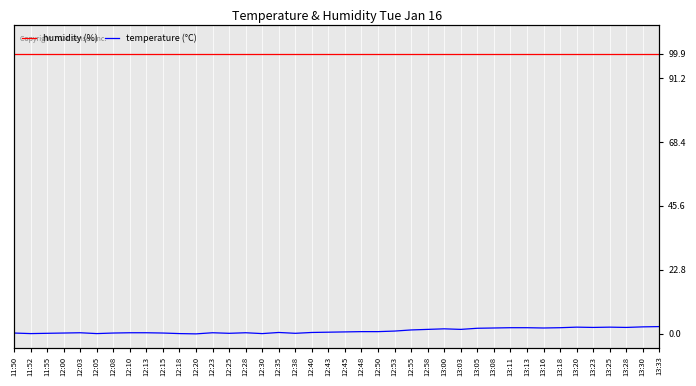

Between 12:30 and 12:35, which series saw the biggest shift?

temperature (°C)